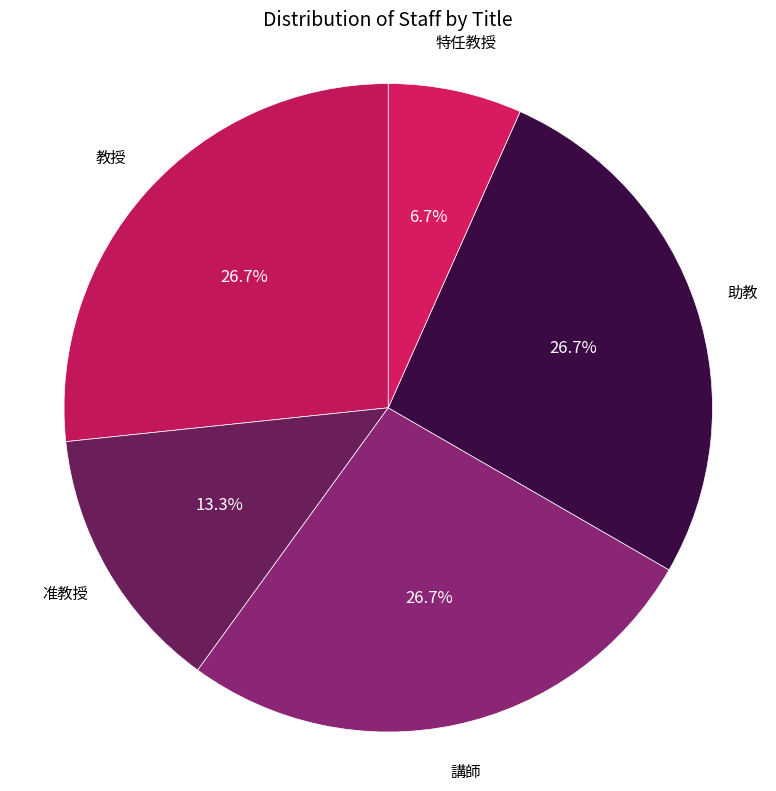

What is the ratio of the value at 講師 to the value at 助教?

1.0